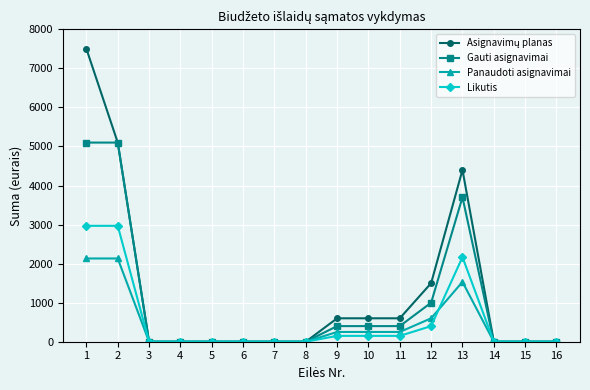

What is the highest value of the Likutis series?

2967.9